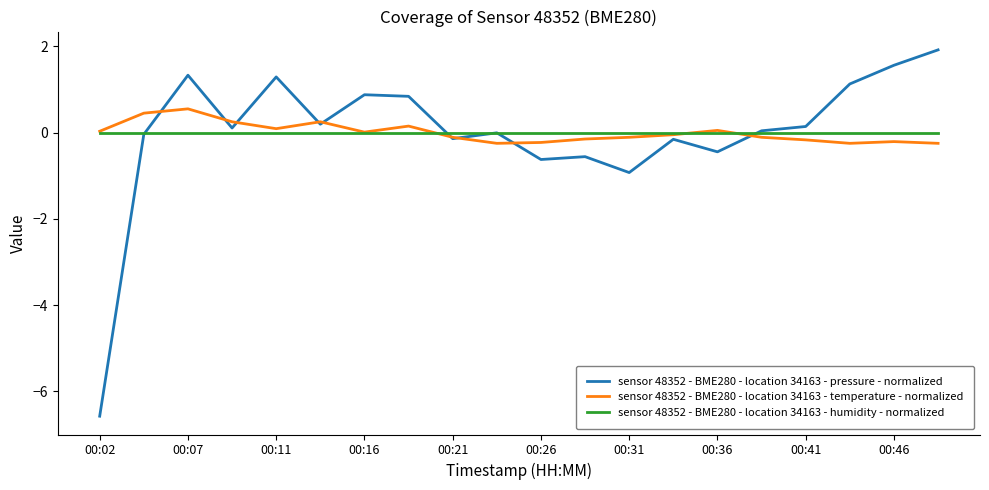

Which series has the largest range (max minus min)?

sensor 48352 - BME280 - location 34163 - pressure - normalized